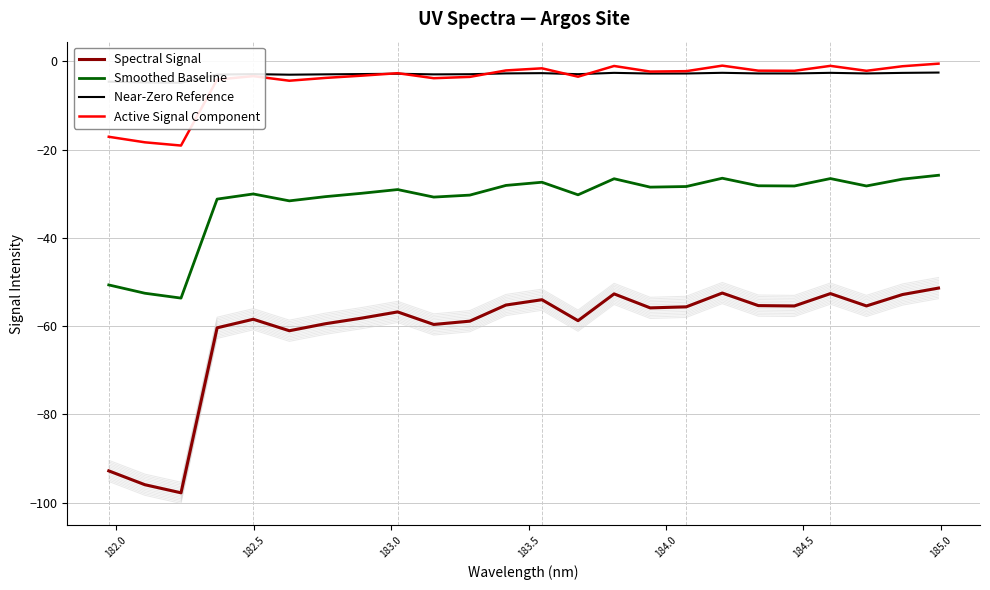

At 182.0, list the series in order from largest to smallest.

Near-Zero Reference, Active Signal Component, Smoothed Baseline, Spectral Signal